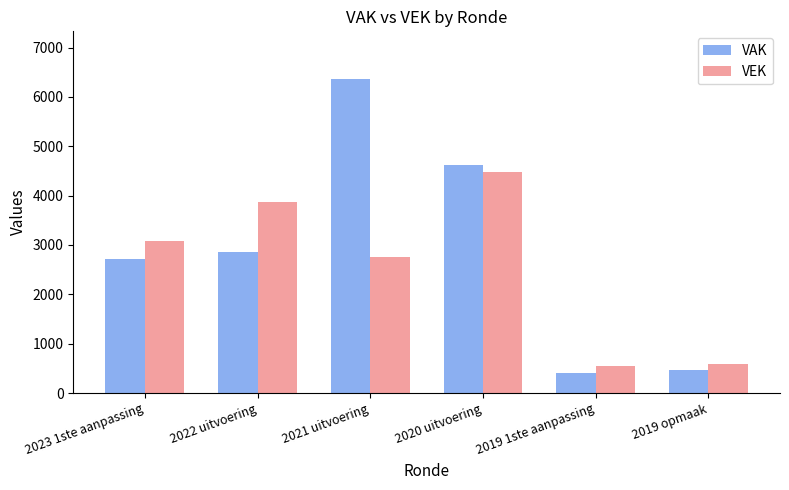

What is the sum of all VAK values?

17431